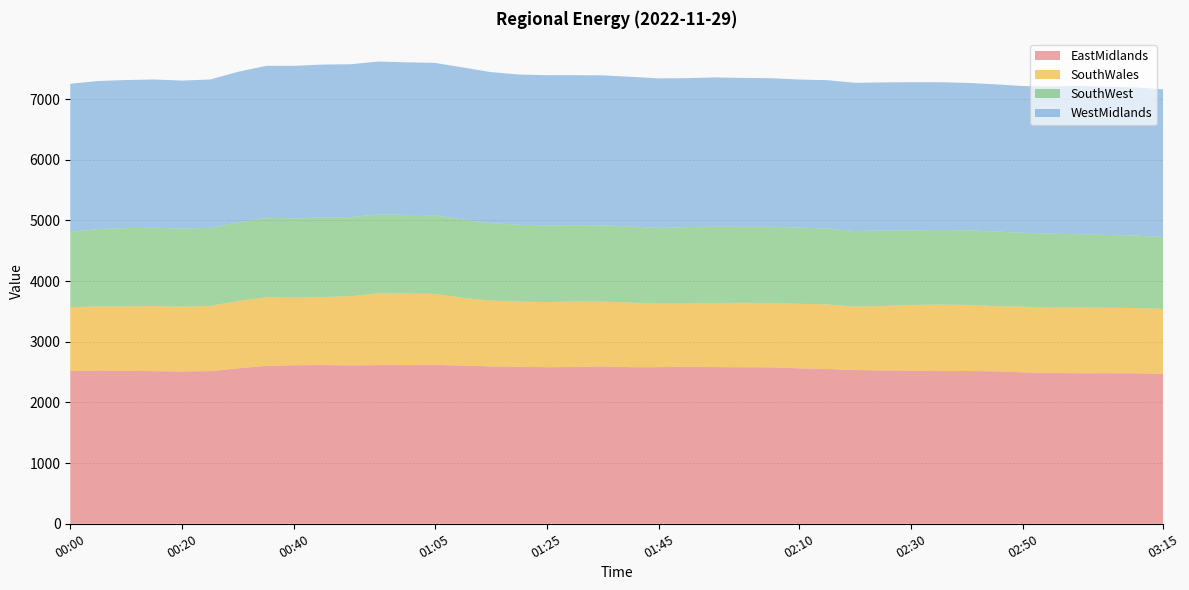

Reading left to right, what are all the values shown in this chart?

EastMidlands: 2517.8	2524.3	2520.5	2515.1	2510.3	2516.5	2562.5	2603.0	2612.8	2616.5	2610.5	2614.9	2615.8	2618.5	2607.4	2593.1	2587.2	2580.5	2583.5	2592.0	2581.5	2581.3	2589.2	2581.8	2580.7	2578.5	2562.0	2551.7	2534.1	2526.6	2522.6	2515.9	2517.8	2512.4	2495.7	2485.7	2480.9	2481.7	2480.3	2470.9
SouthWales: 1050.1	1058.5	1061.9	1072.1	1065.6	1073.8	1107.9	1131.3	1112.9	1119.9	1138.9	1182.8	1177.7	1169.9	1116.4	1084.4	1072.8	1073.6	1078.3	1067.6	1064.1	1045.2	1038.9	1053.1	1062.4	1056.3	1063.1	1062.2	1044.3	1062.2	1083.3	1095.3	1088.8	1074.2	1081.5	1077.9	1086.0	1077.5	1076.3	1069.3
SouthWest: 1242.5	1273.7	1290.0	1291.3	1289.2	1287.0	1297.9	1307.9	1308.5	1310.2	1304.8	1301.2	1297.3	1295.9	1290.2	1277.1	1267.7	1262.8	1259.6	1258.1	1253.0	1249.1	1261.0	1261.4	1251.2	1259.1	1255.1	1252.5	1245.4	1245.3	1230.6	1228.2	1231.0	1229.5	1218.7	1217.9	1203.9	1200.9	1193.2	1184.6
WestMidlands: 2440.2	2440.7	2440.3	2443.3	2438.4	2445.0	2481.6	2505.2	2512.6	2520.9	2518.5	2518.9	2513.7	2511.9	2506.8	2489.1	2476.3	2475.9	2471.0	2472.2	2467.1	2463.8	2454.7	2459.4	2453.2	2448.6	2441.0	2443.7	2443.5	2439.2	2440.4	2437.2	2428.5	2426.2	2418.1	2425.4	2443.7	2442.9	2442.4	2434.8